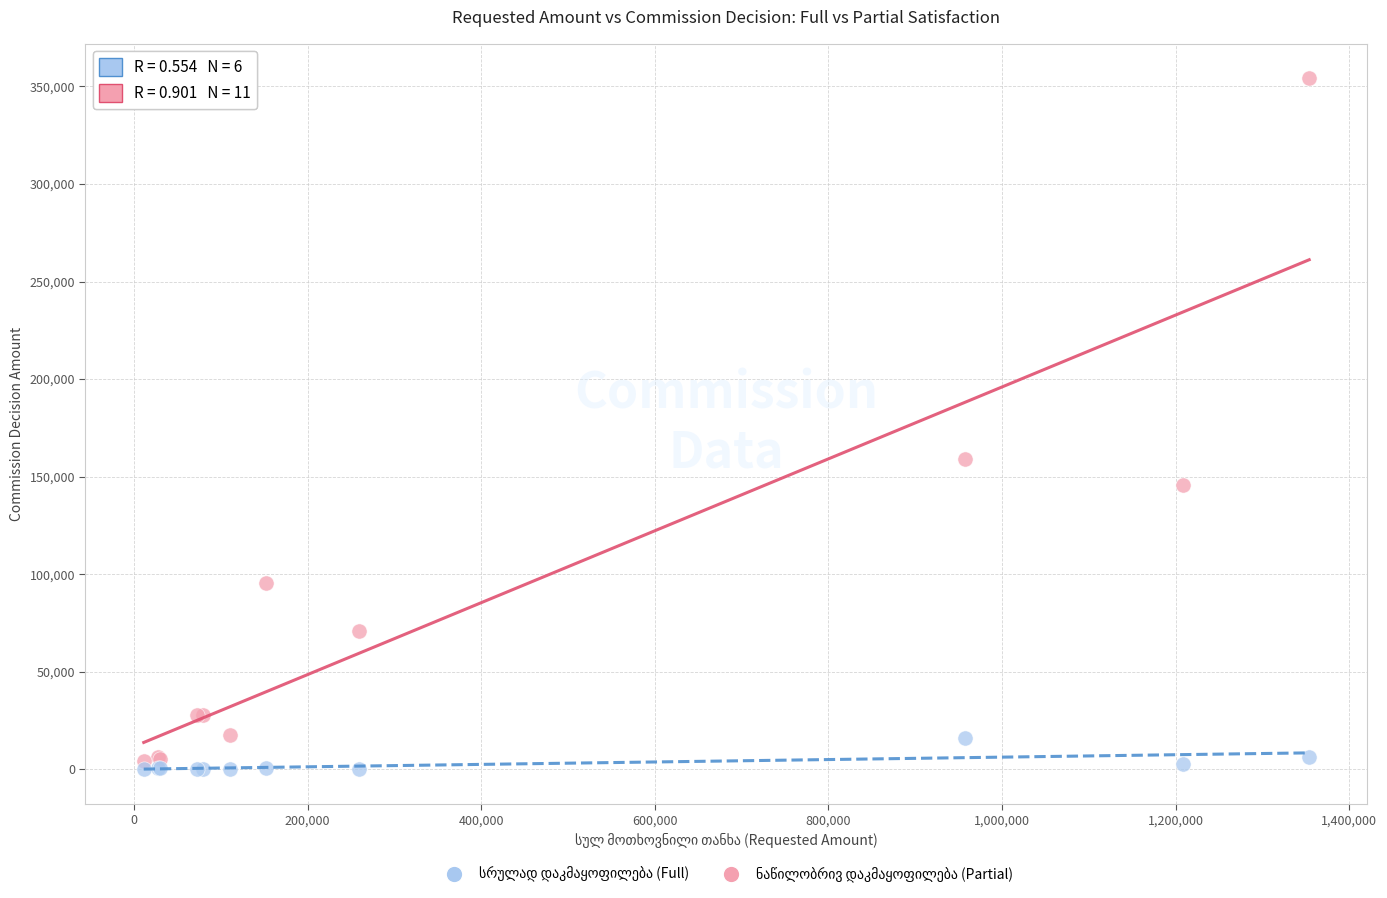

Across all series, what Y value is closest to 177080?

158847